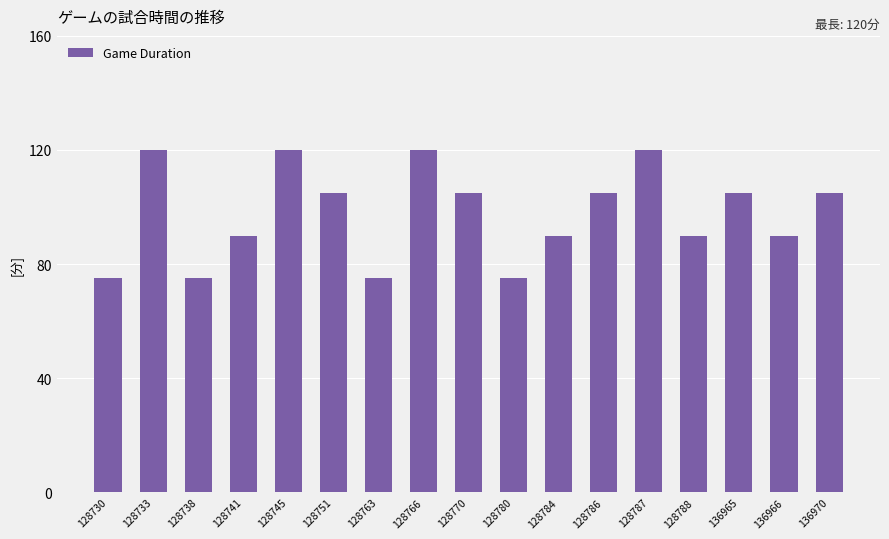

What is the maximum value shown in the chart?

120